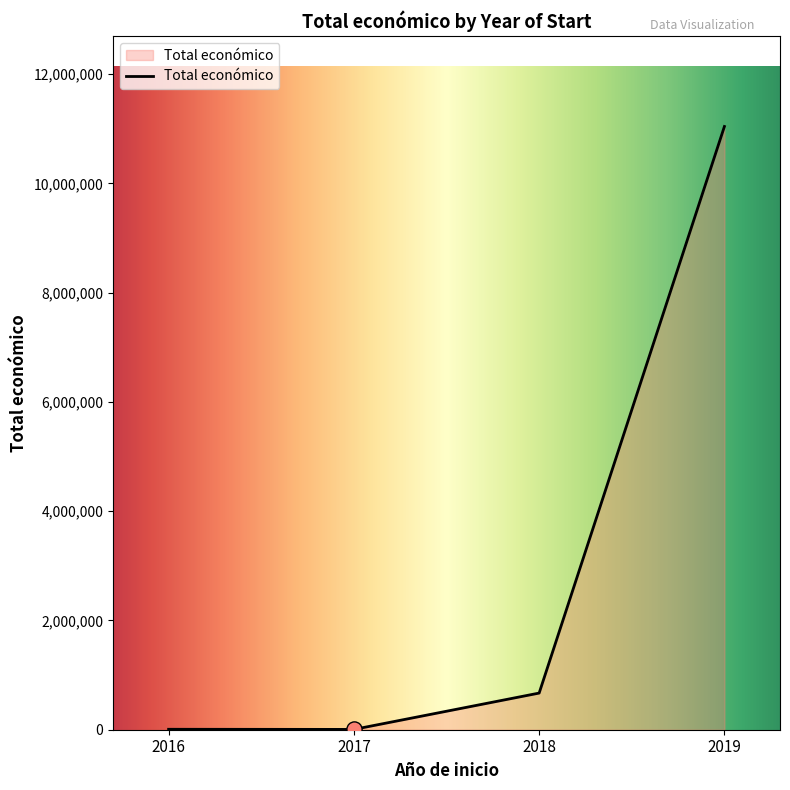

Approximately how many times larger is the value at 2019 compared to 2018?

16.5